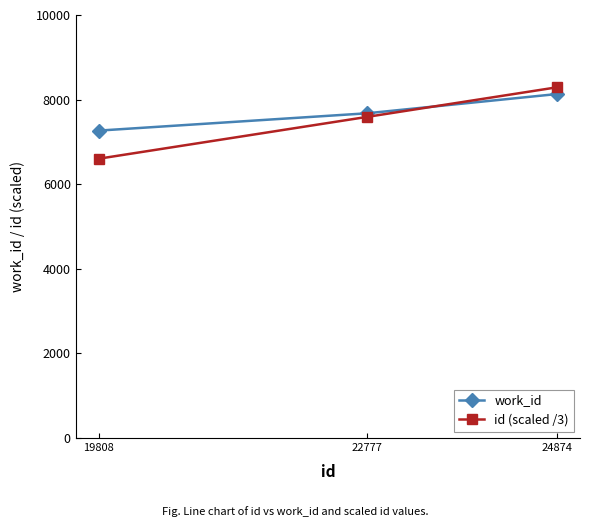

At which label does id (scaled /3) first exceed 7592?

22777